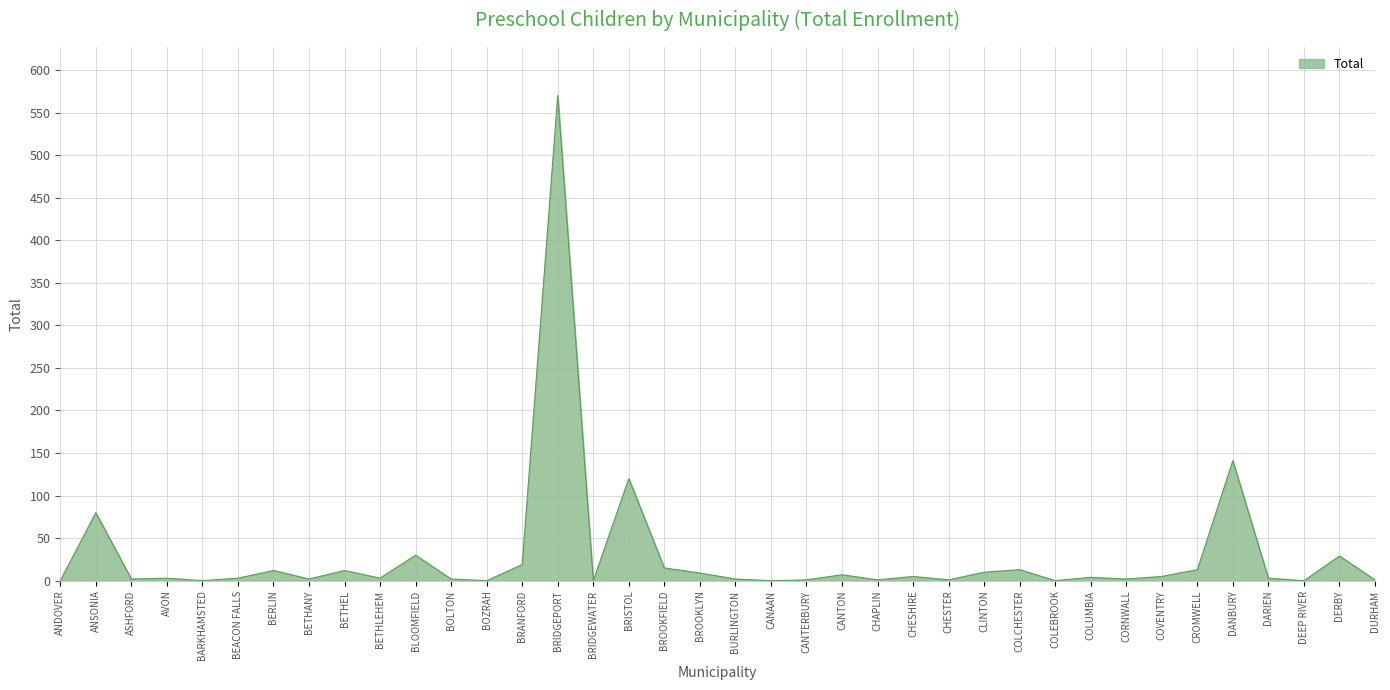

How many lines are shown in the chart?

1